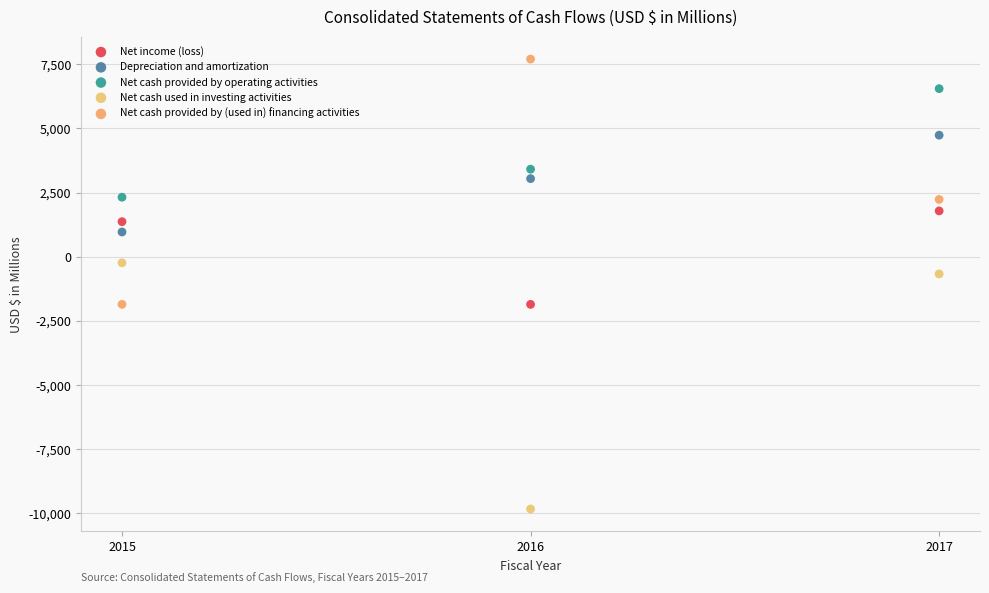

Which series reaches the maximum Y coordinate?

Net cash provided by (used in) financing activities